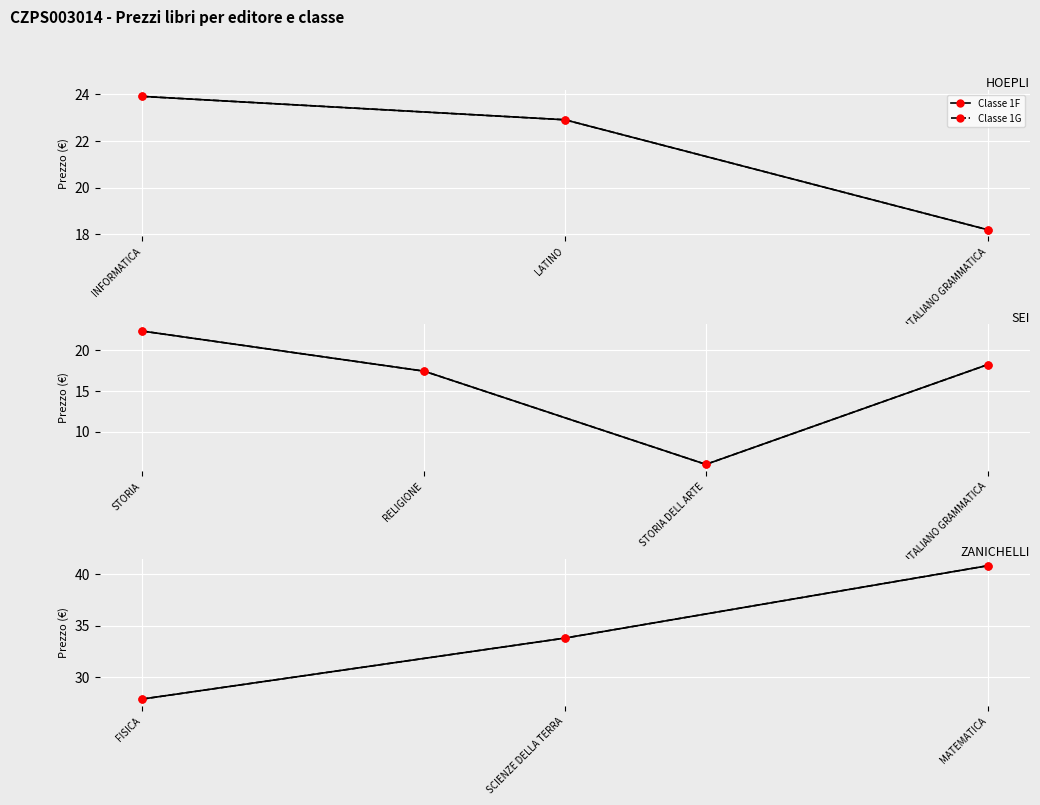

What is the label of the 3rd point from the right?

FISICA